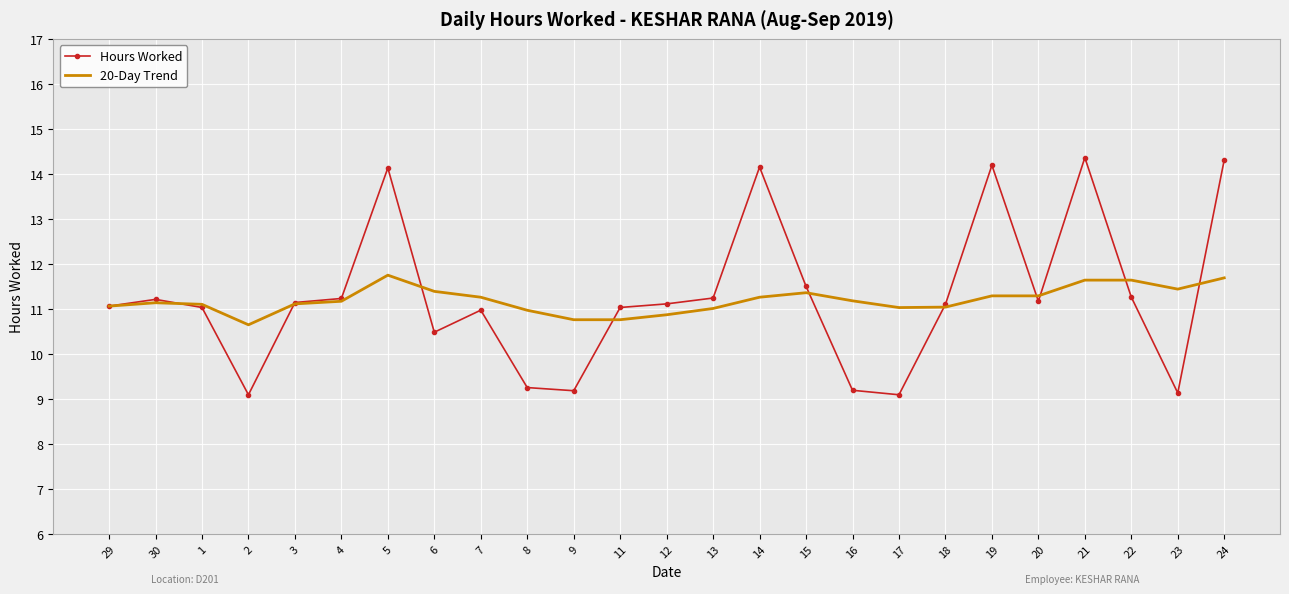

Which series ends up on top after the final intersection of Hours Worked and 20-Day Trend?

Hours Worked